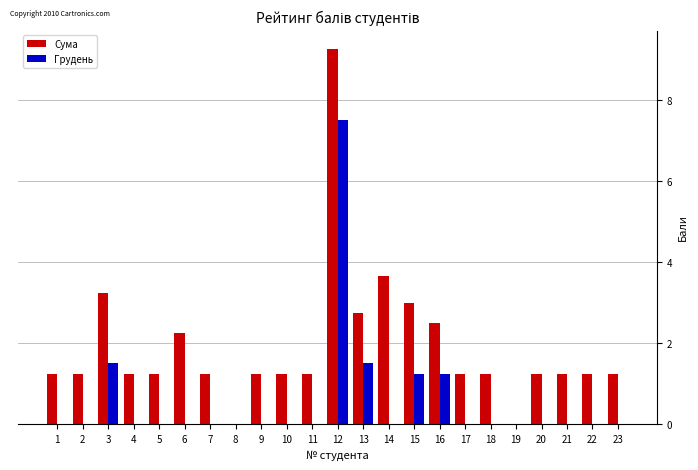

Where is Сума nearest to the value 4?

14